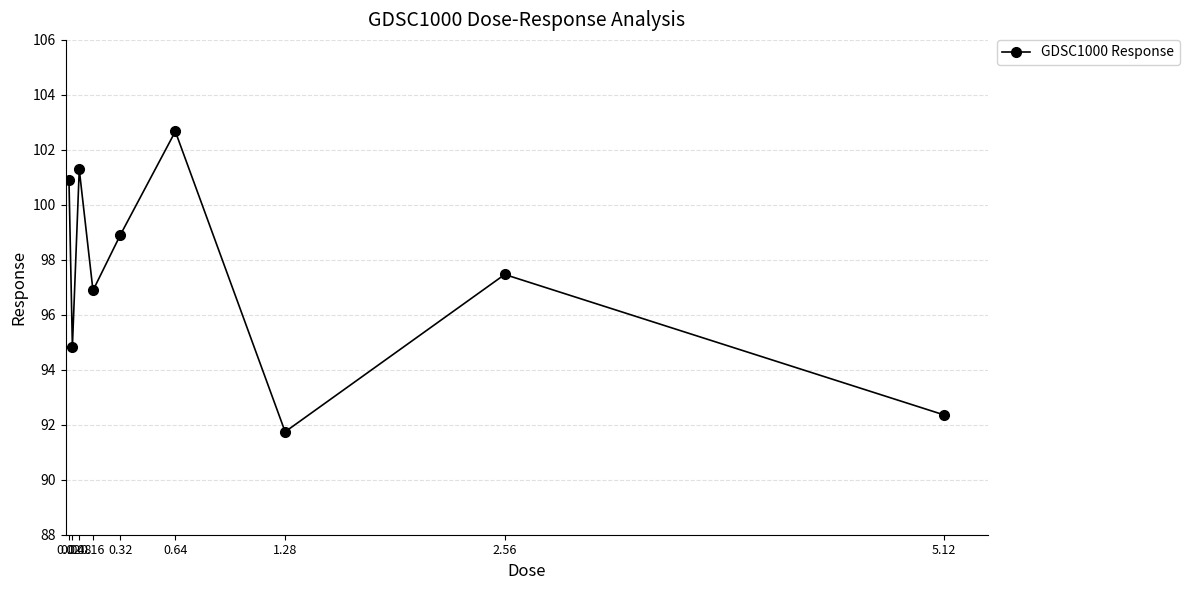

What position from the right is 0.04?

8